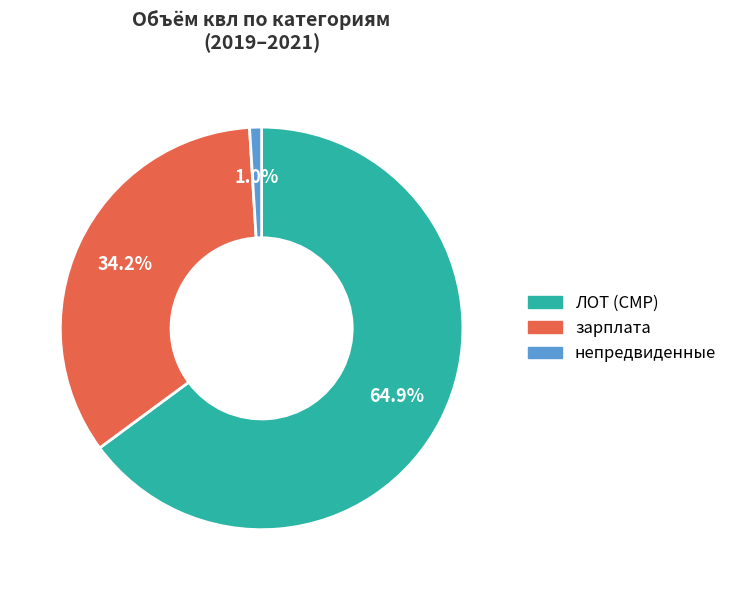

To the nearest percent, what portion does ЛОТ (СМР) represent?

65%